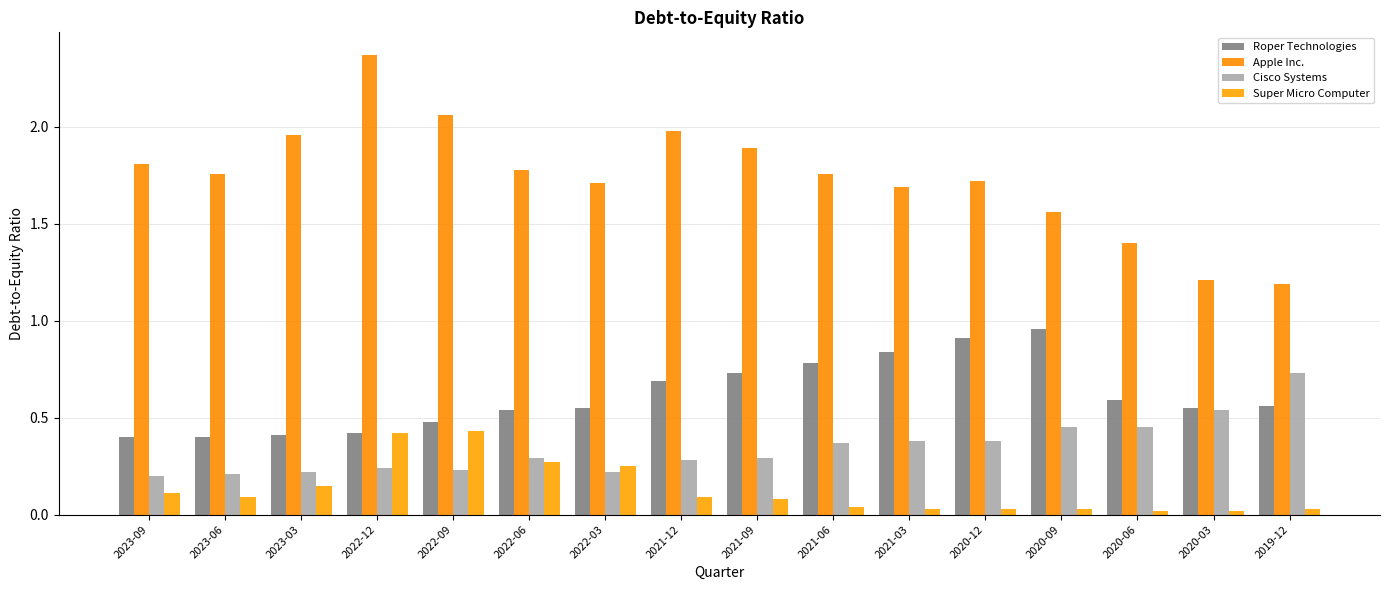

At how many categories does at least one series exceed 2?

2